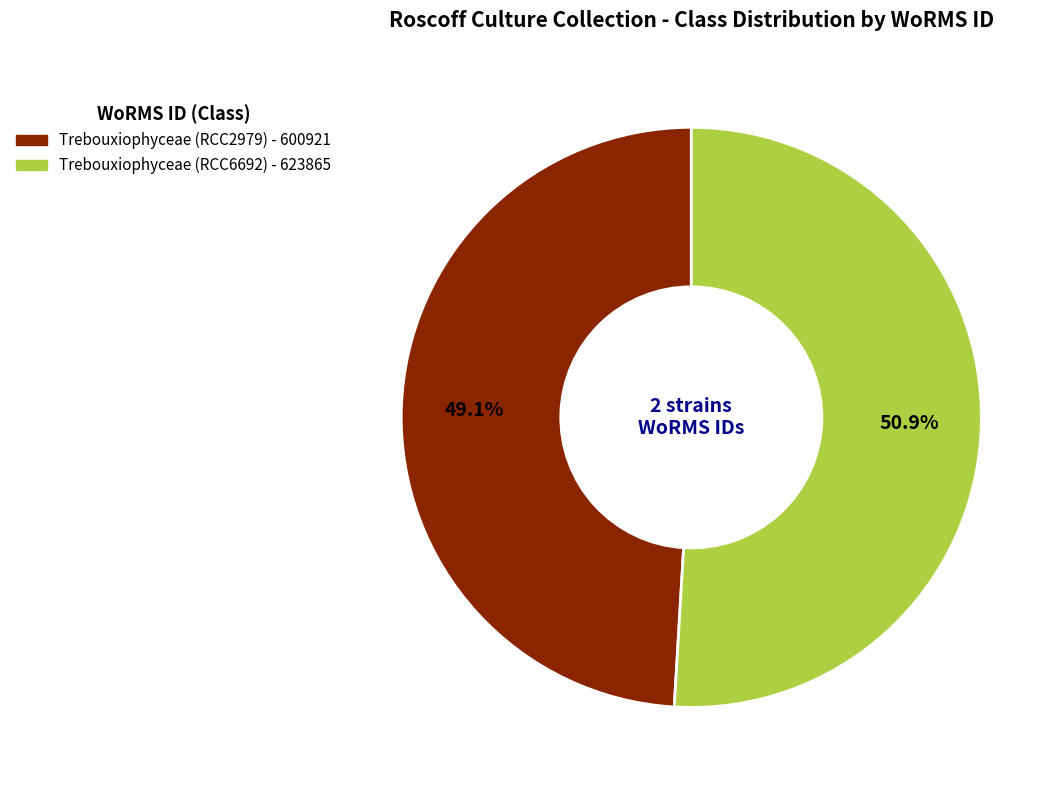

What percentage do Trebouxiophyceae (RCC6692) and Trebouxiophyceae (RCC2979) together represent?

100.0%